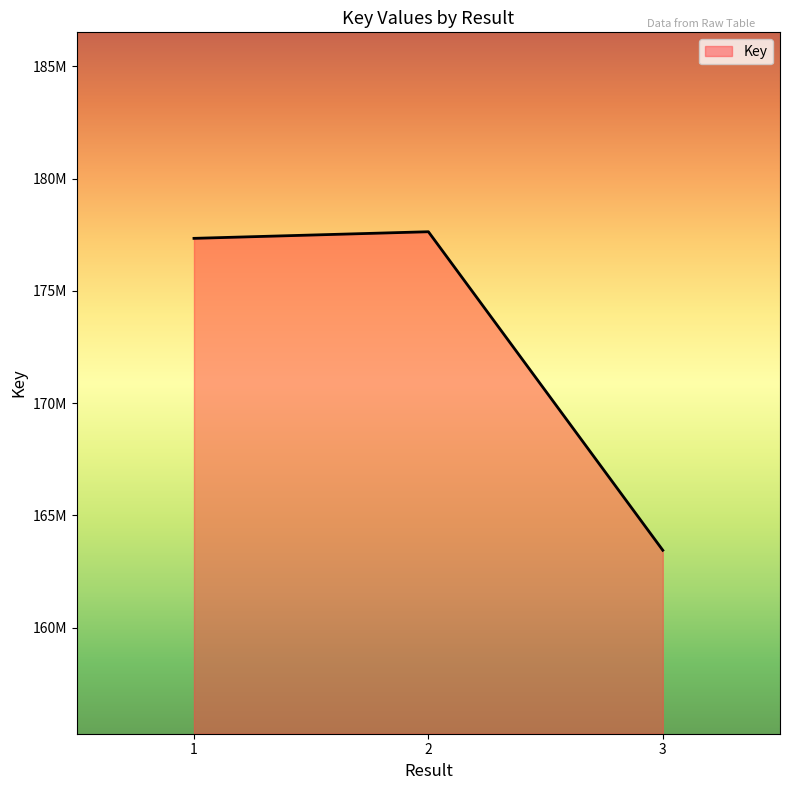

Which category has the lowest value across all series?

3